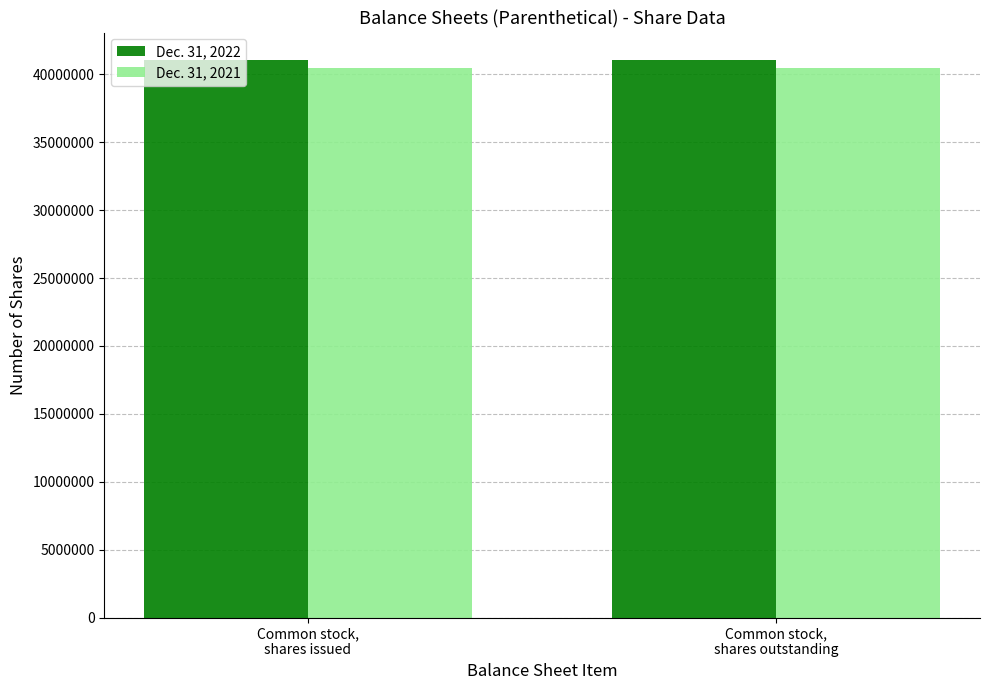

List the series in order of their overall mean, highest first.

Dec. 31, 2022, Dec. 31, 2021